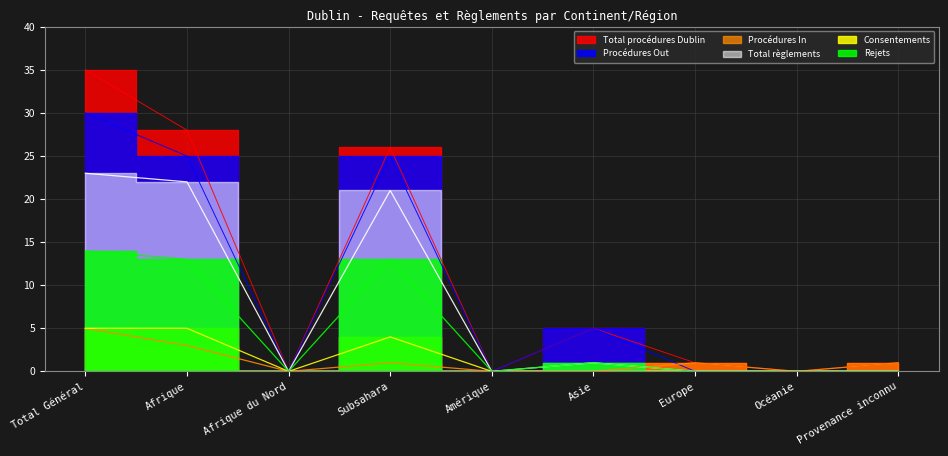

List the labels in order of Rejets value, smallest first.

Afrique du Nord, Amérique, Europe, Océanie, Provenance inconnu, Asie, Afrique, Subsahara, Total Général